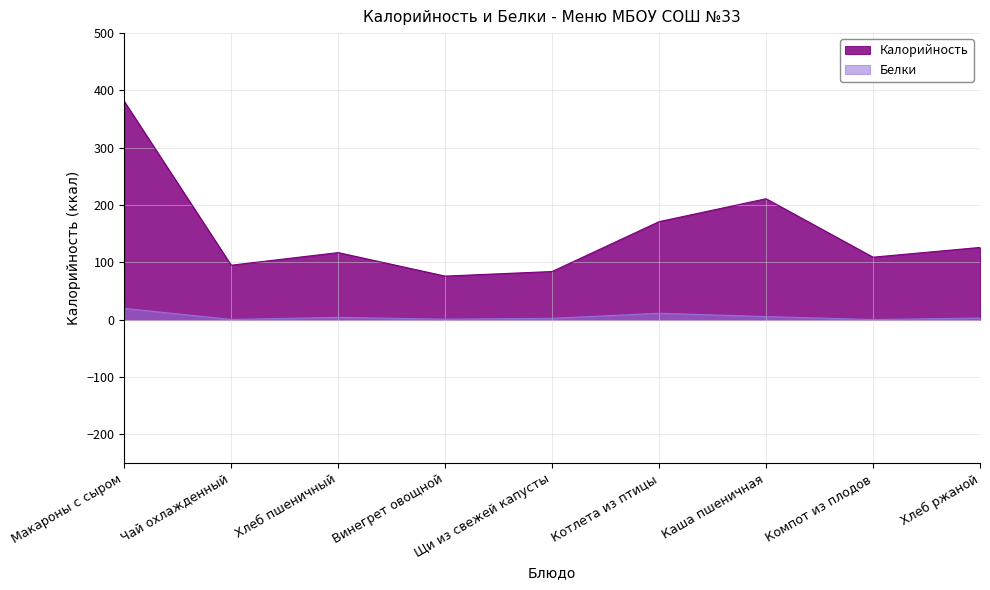

At how many categories does at least one series exceed 229?

1